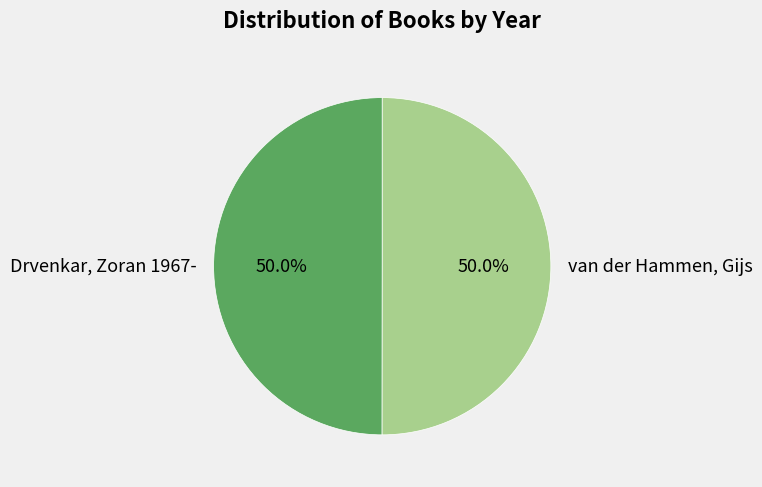

Count the number of slices in the pie.

2